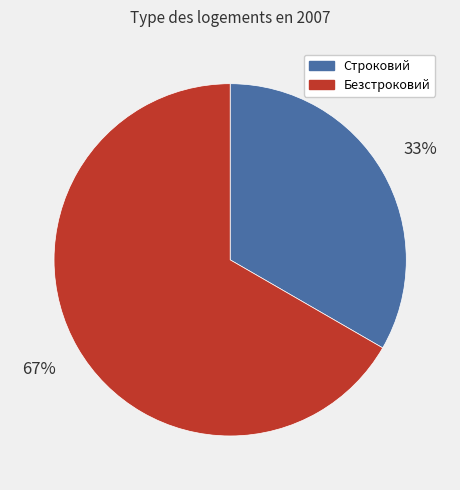

To the nearest percent, what is the average slice percentage?

50%